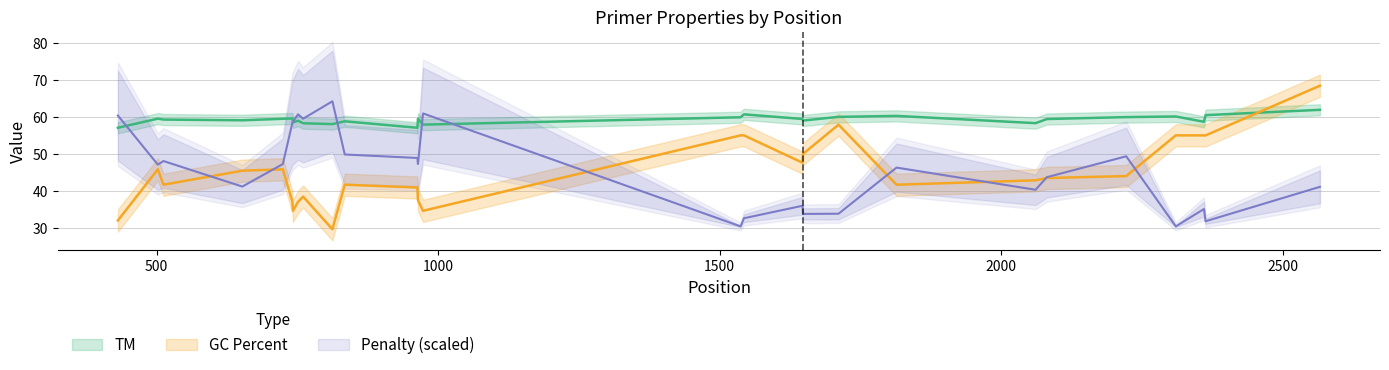

How many interior local valleys does the GC_PERCENT series have?

6